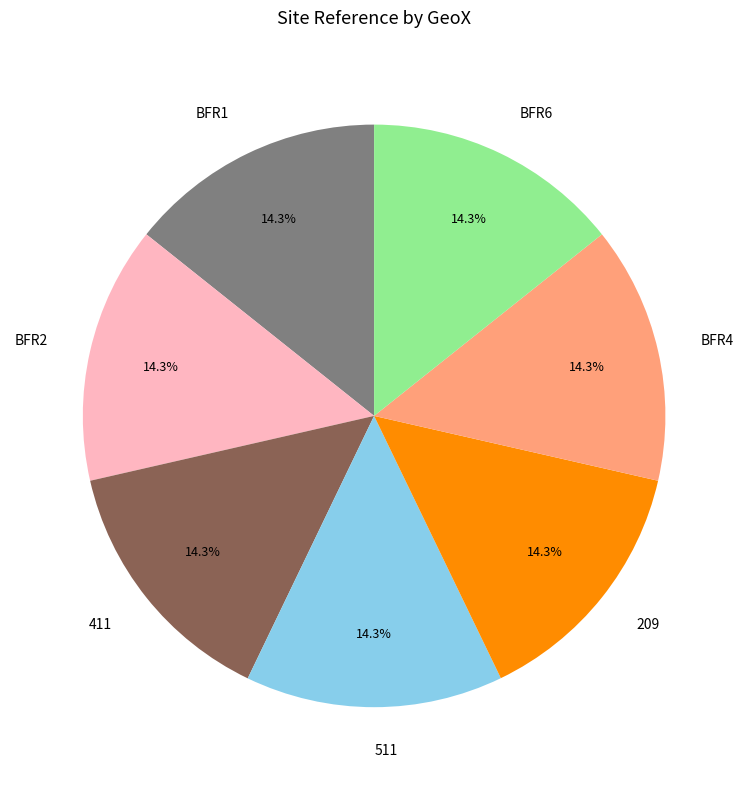

To the nearest percent, what portion does BFR4 represent?

14%